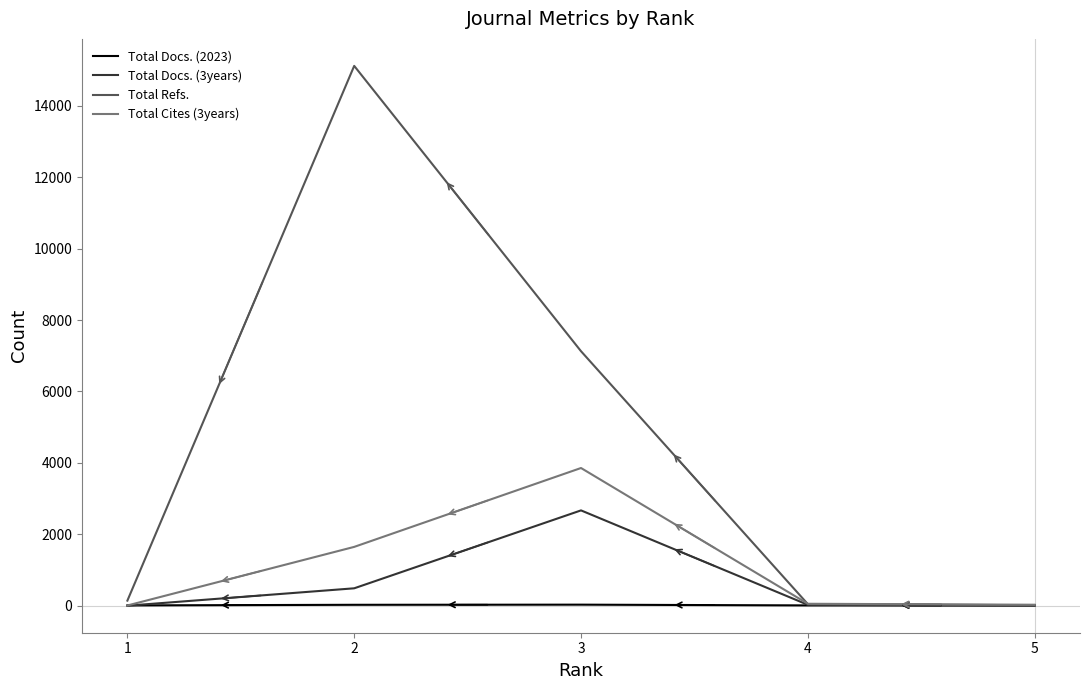

Where do Total Docs. (2023) and Total Cites (3years) first cross each other?

2 and 1